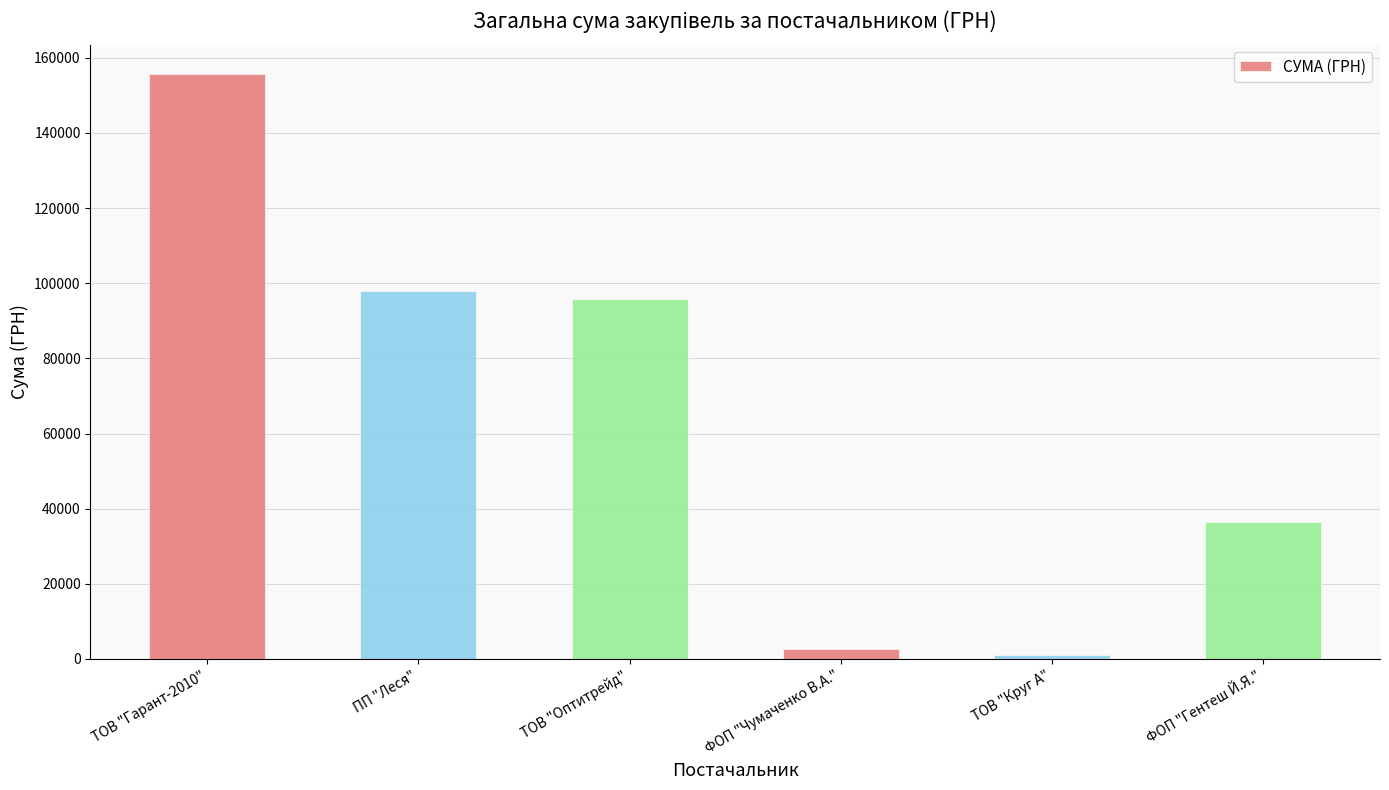

Is it true that the value at ФОП "Чумаченко В.А." is 2660.0?

True